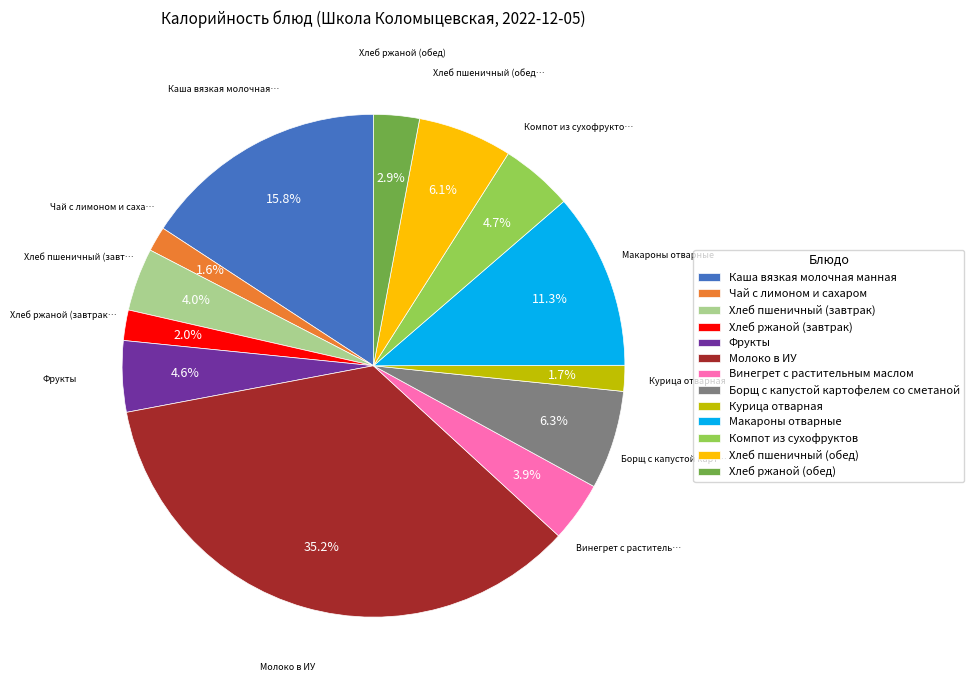

Combined, do Молоко в ИУ and Чай с лимоном и сахаром account for over 50%?

No